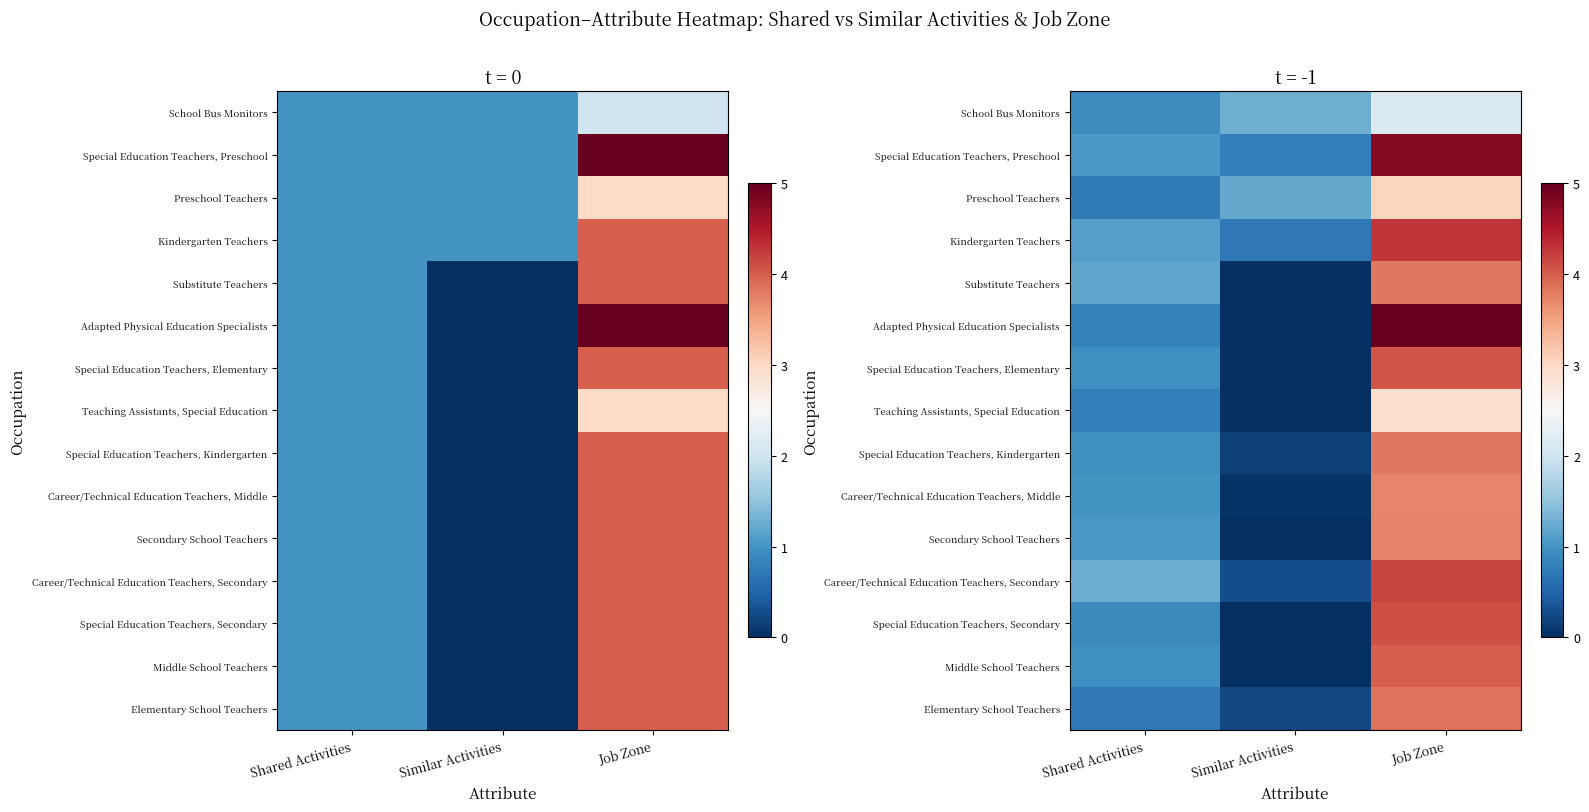

What is the difference between the highest and lowest values at Similar Activities?

1.5